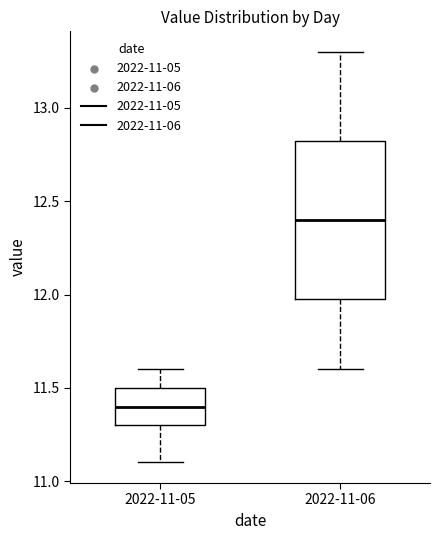

Reading left to right, read every box against the y-axis: the position of its median line, the range the box covers, and the ends of its whiskers. The values are not printed on the chart, so give them approximately, as read against the axis.

2022-11-05: median 11.40, box 11.30 to 11.50, whiskers 11.10 to 11.60
2022-11-06: median 12.40, box 12.00 to 12.85, whiskers 11.60 to 13.30